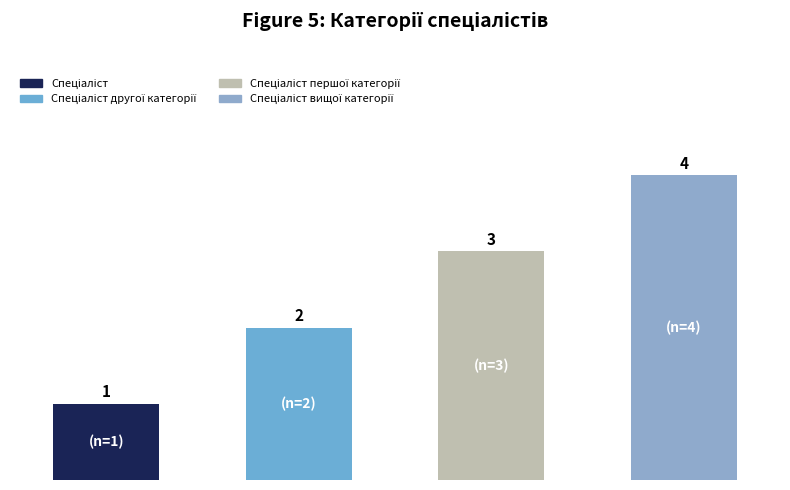

What is the maximum value shown in the chart?

4